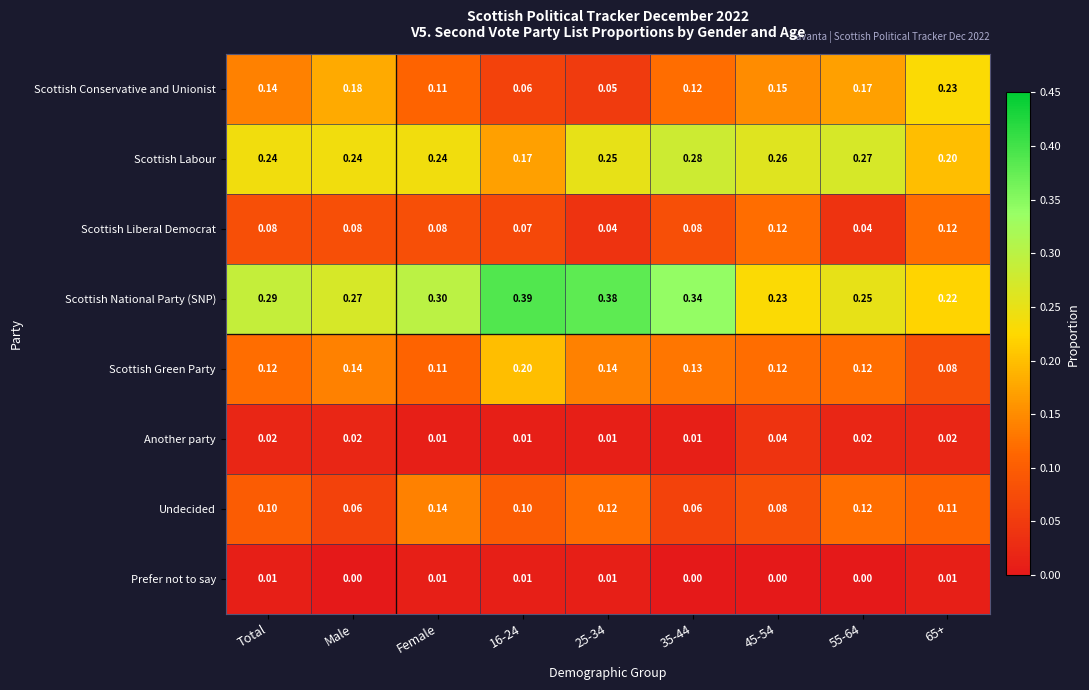

Count the number of categories in the chart.

9